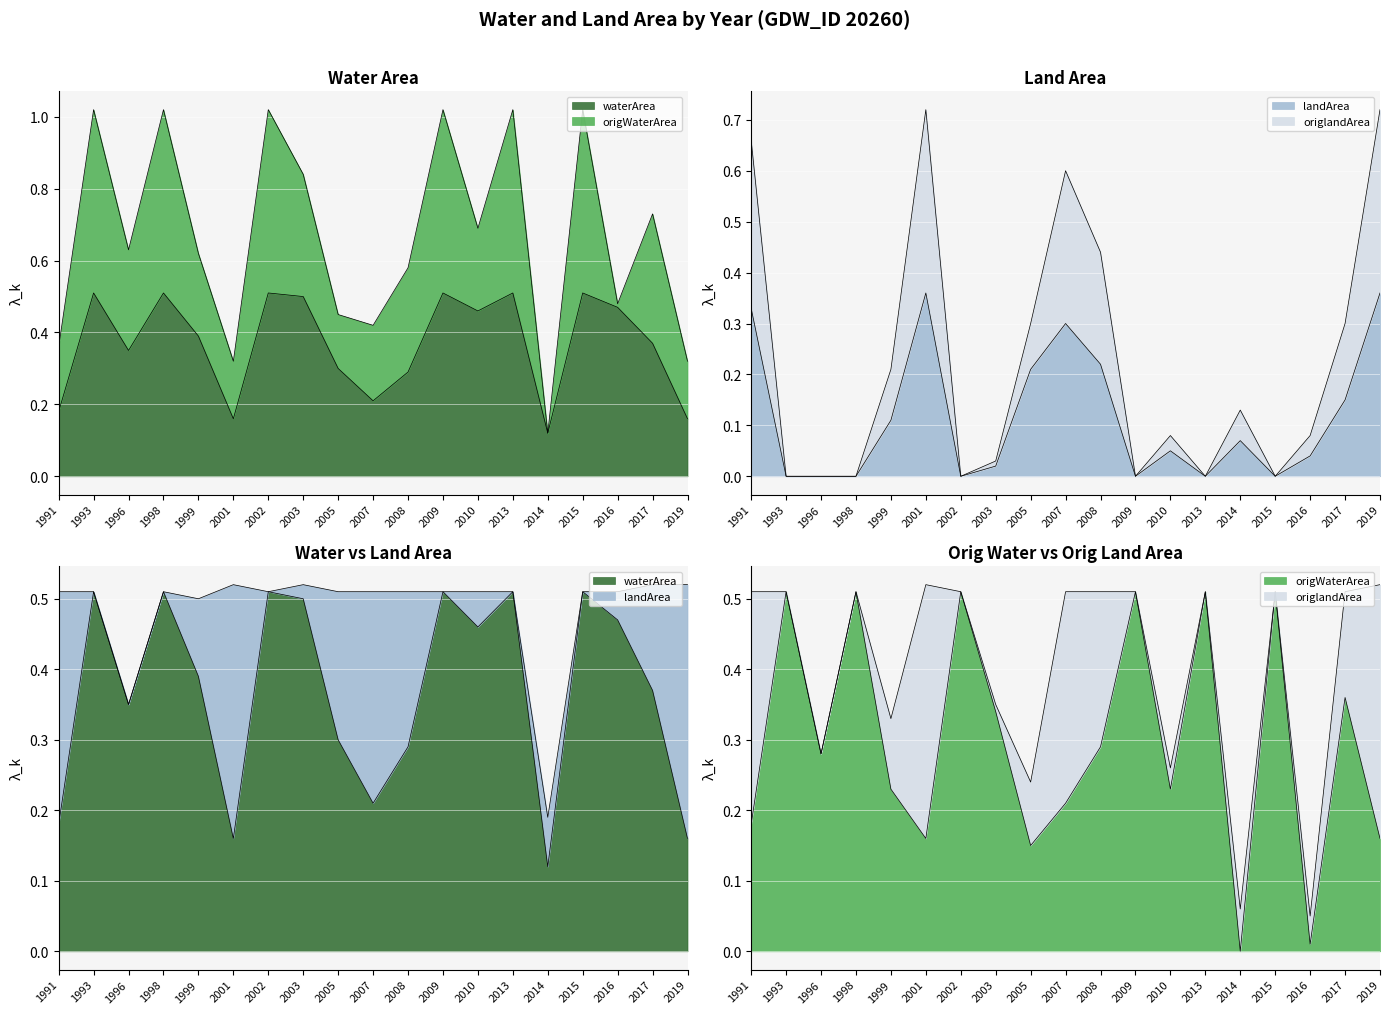

At which category is the sum across all series the highest?

2001